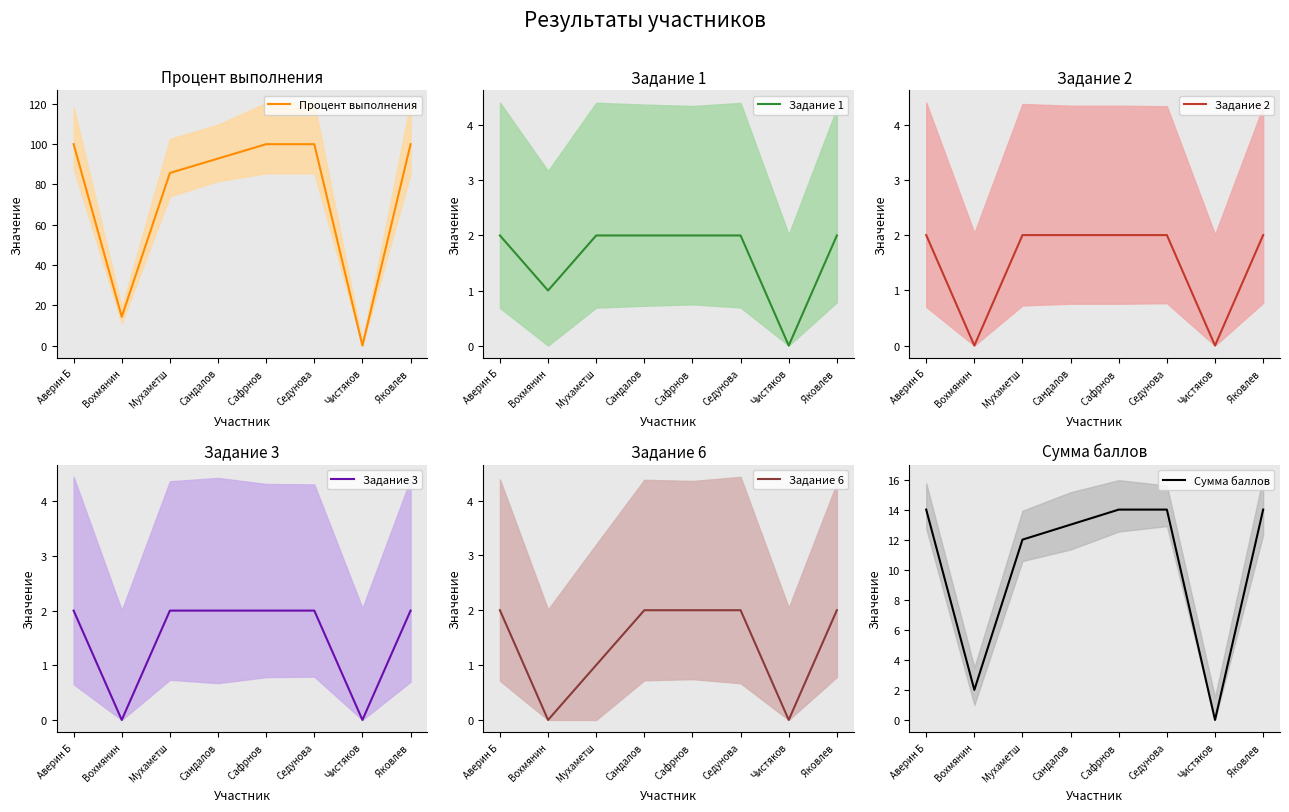

Which series changed the most between Сандалов and Сафрнов ?

Процент выполнения